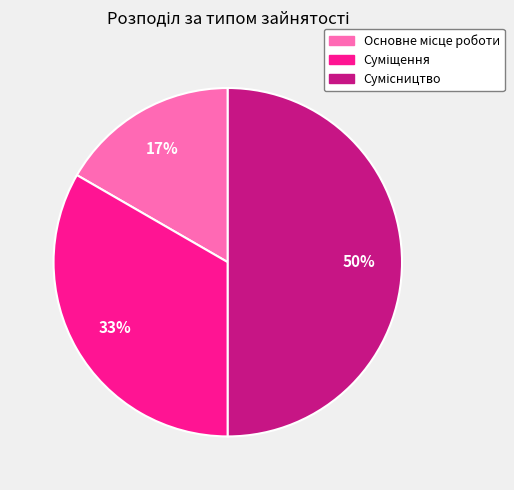

To the nearest percent, what is the difference between the largest and smallest slice percentages?

33%